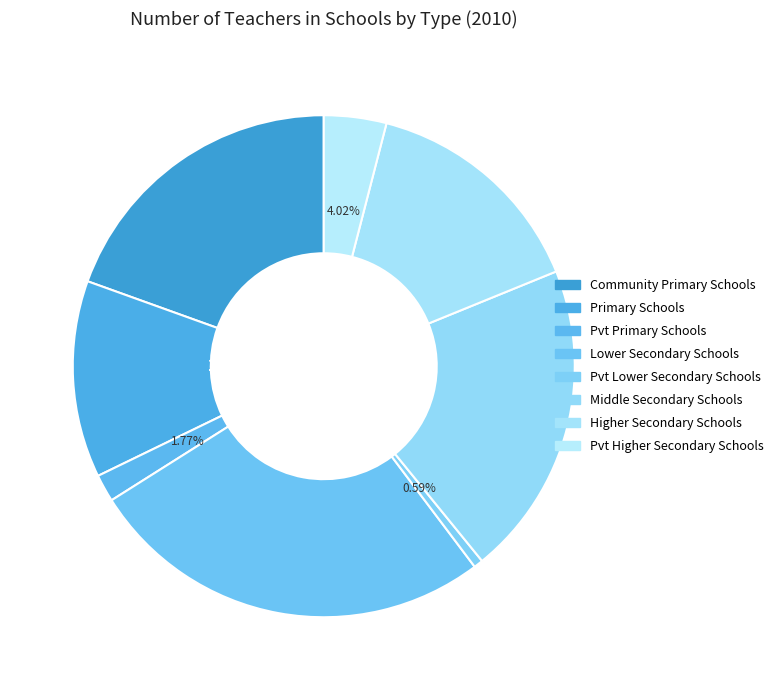

Which category has the smallest portion of the pie?

Pvt Lower Secondary Schools